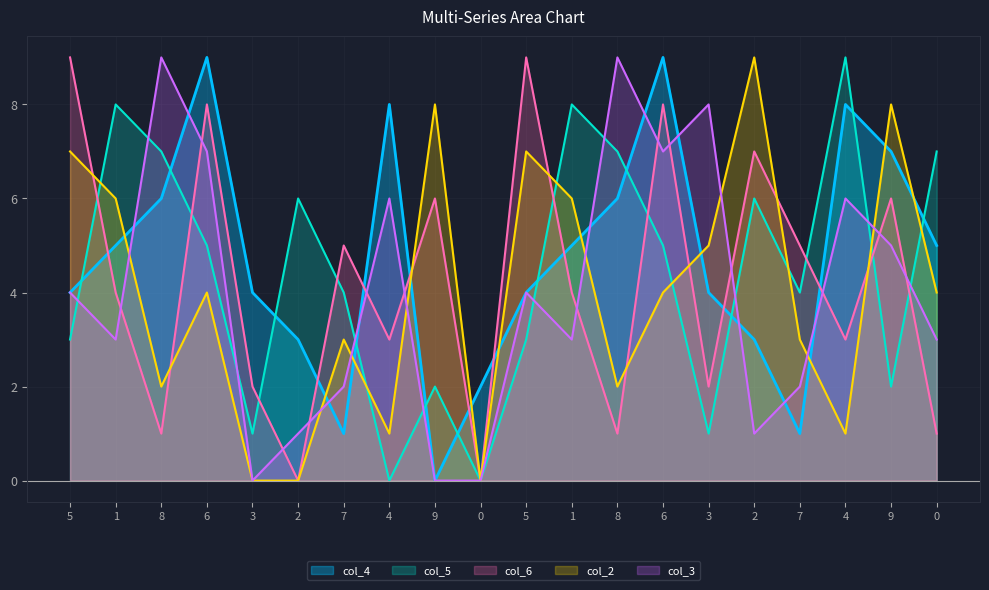

Is it true that col_4 equals 8 at 4?

True